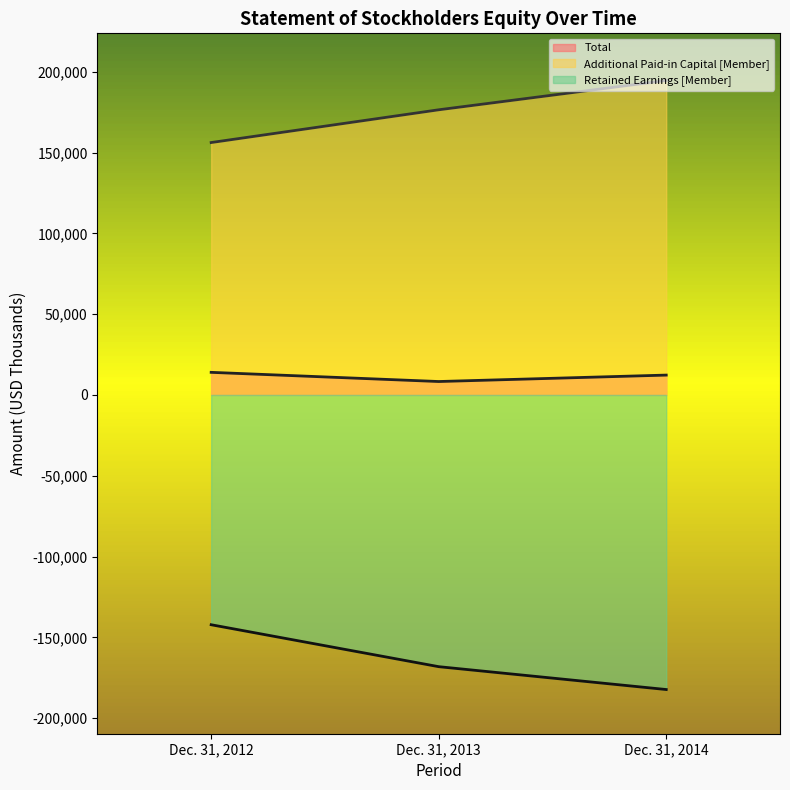

What is the greatest value displayed?

194562